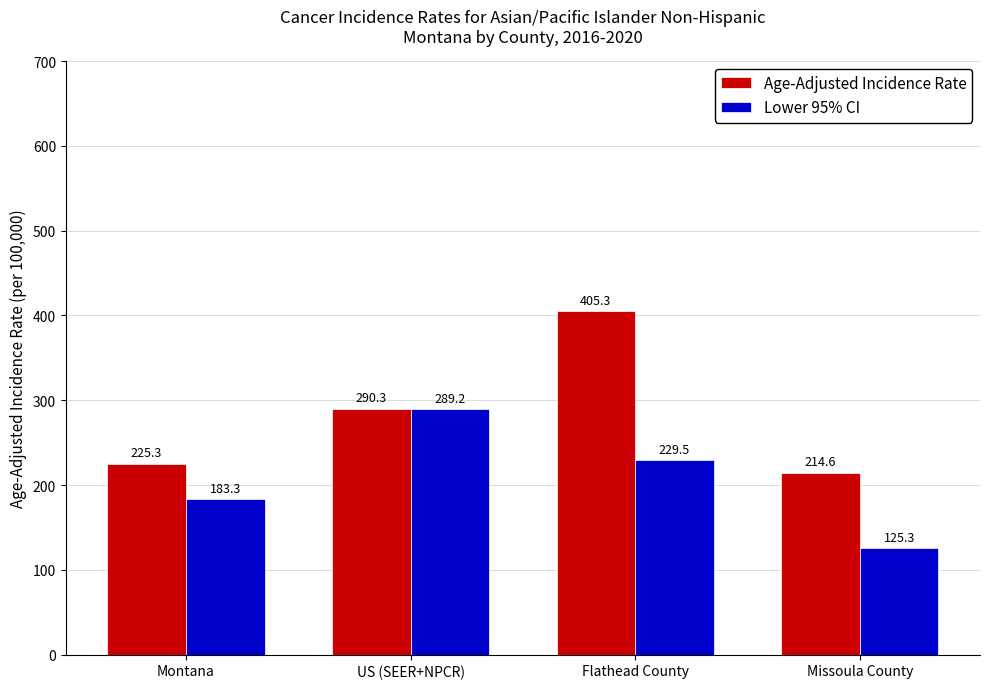

What is the label of the 2nd bar from the right?

Flathead County